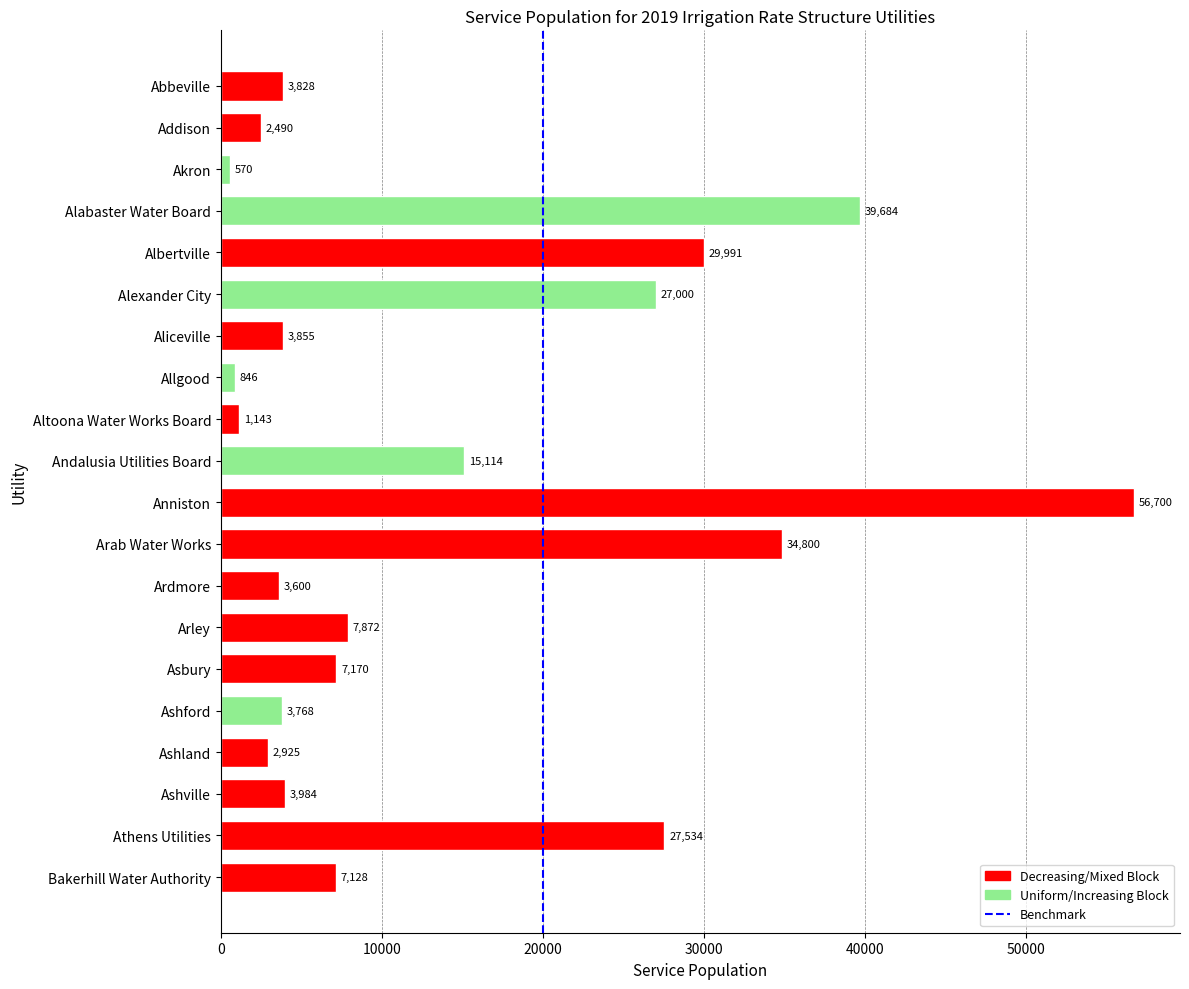

Rank the categories by value from highest to lowest.

Anniston, Alabaster Water Board, Arab Water Works, Albertville, Athens Utilities, Alexander City, Andalusia Utilities Board, Arley, Asbury, Bakerhill Water Authority, Ashville, Aliceville, Abbeville, Ashford, Ardmore, Ashland, Addison, Altoona Water Works Board, Allgood, Akron